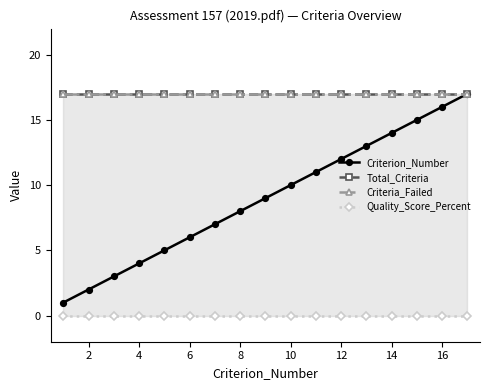

Rank the series by their maximum value, from highest to lowest.

Criterion_Number, Total_Criteria, Criteria_Failed, Quality_Score_Percent